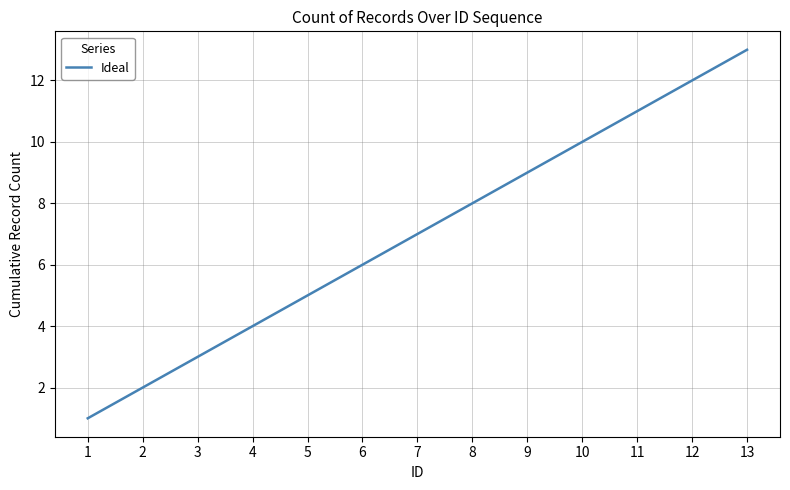

What is the average value?

7